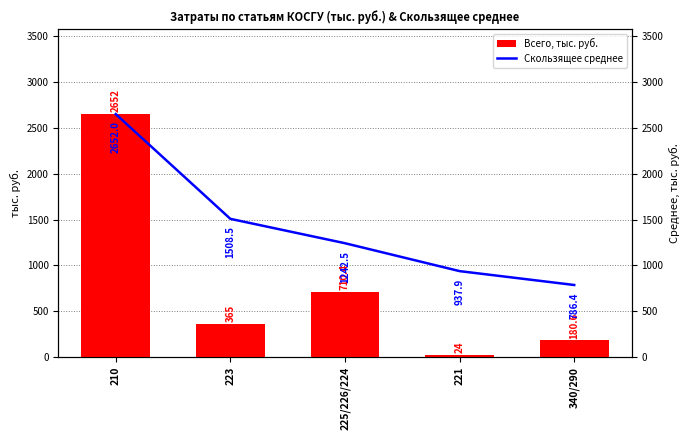

Reading left to right, extract all data points from this chart.

Всего, тыс. руб.: 210=2652.0	223=365.0	225/226/224=710.4	221=24.0	340/290=180.6
Скользящее среднее: 210=2652.0	223=1508.5	225/226/224=1242.5	221=937.9	340/290=786.4